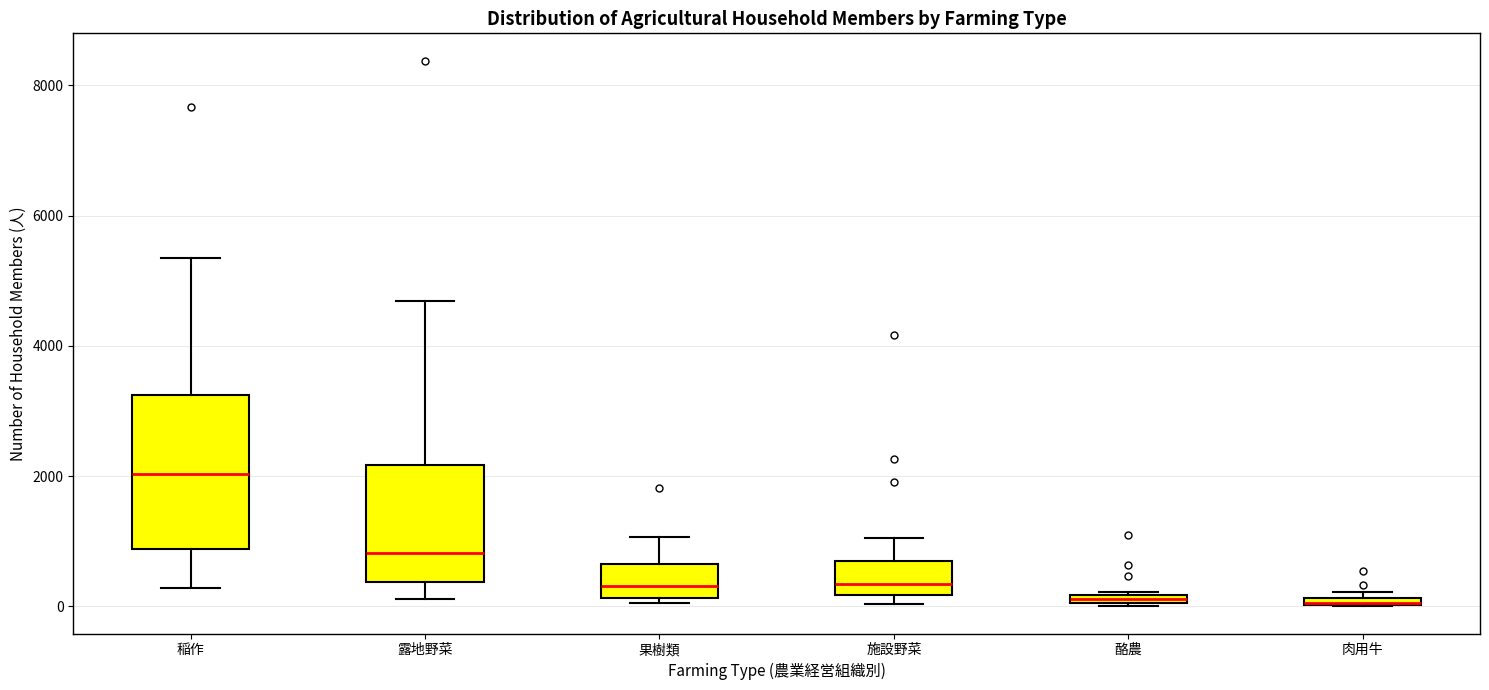

Where does the upper whisker of the box for 果樹類 end on the y-axis? The values are not printed on the chart, so give them approximately, as read against the axis.

1000